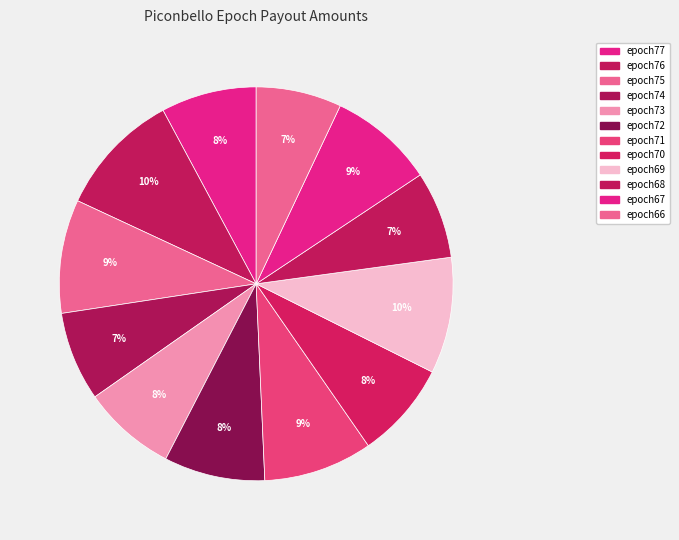

Is it true that epoch66 is 7% of the pie?

True